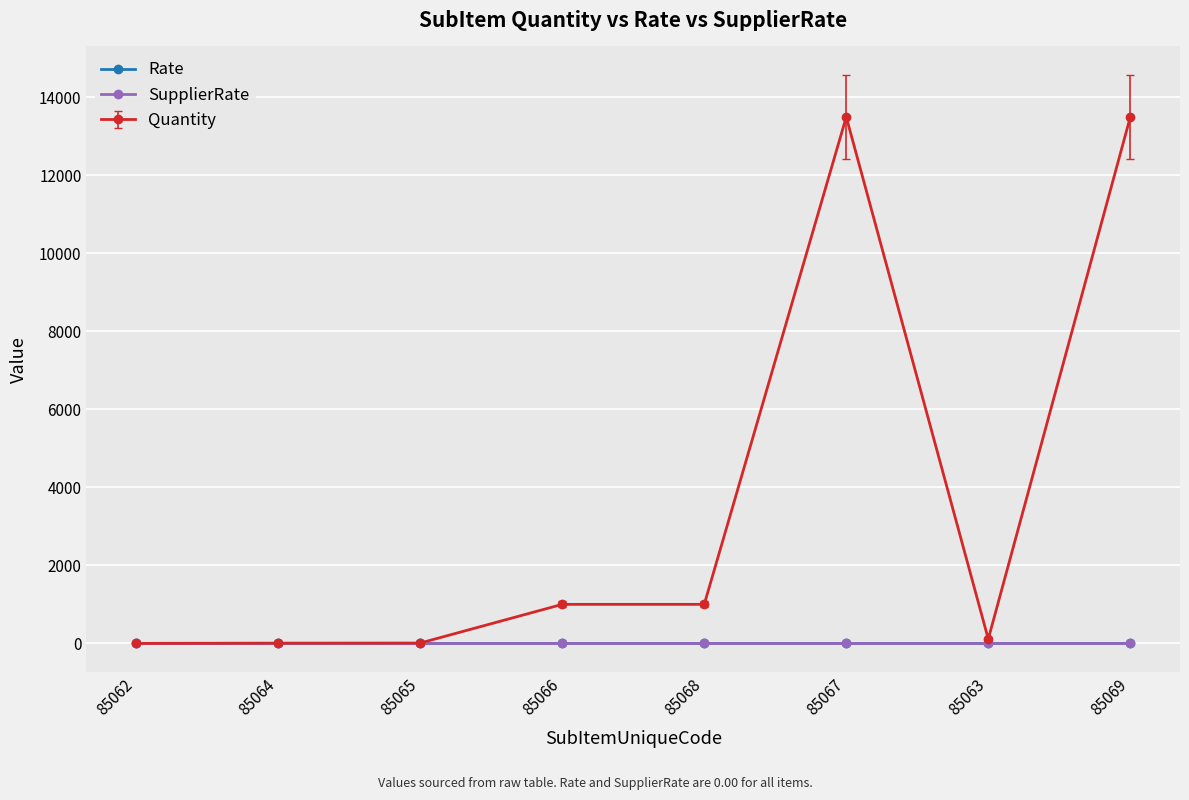

How many lines are shown in the chart?

3